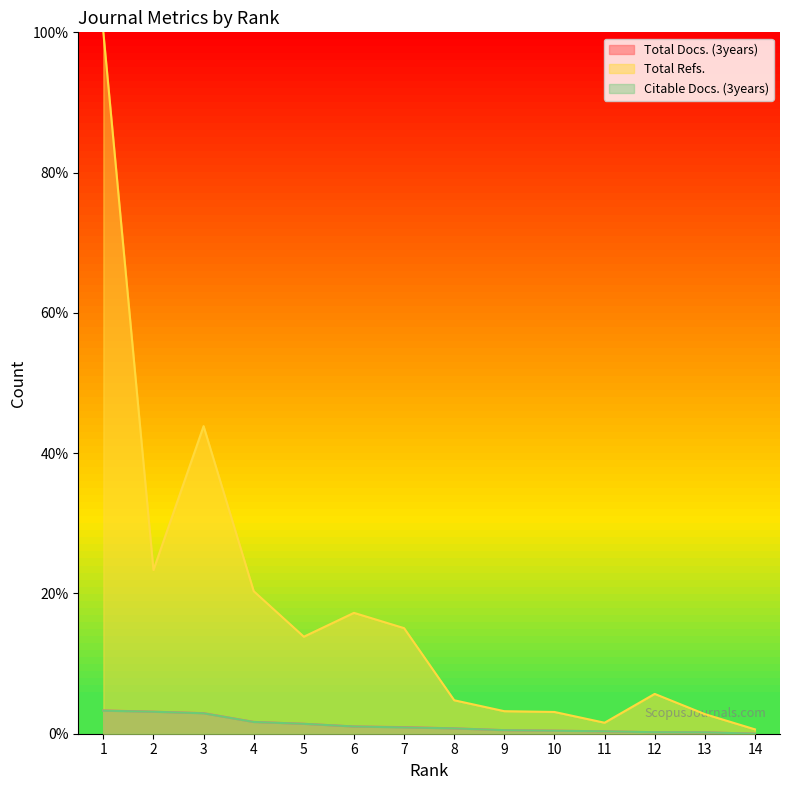

What is the difference between the maximum and minimum values in the Total Docs. (3years) series?

3.3